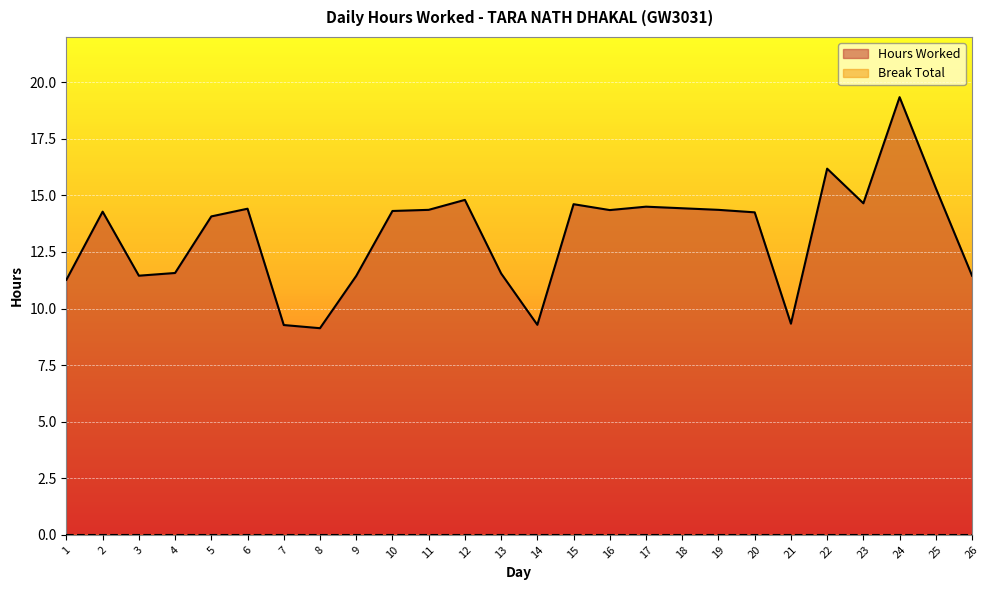

What is the sum of all values?

344.0